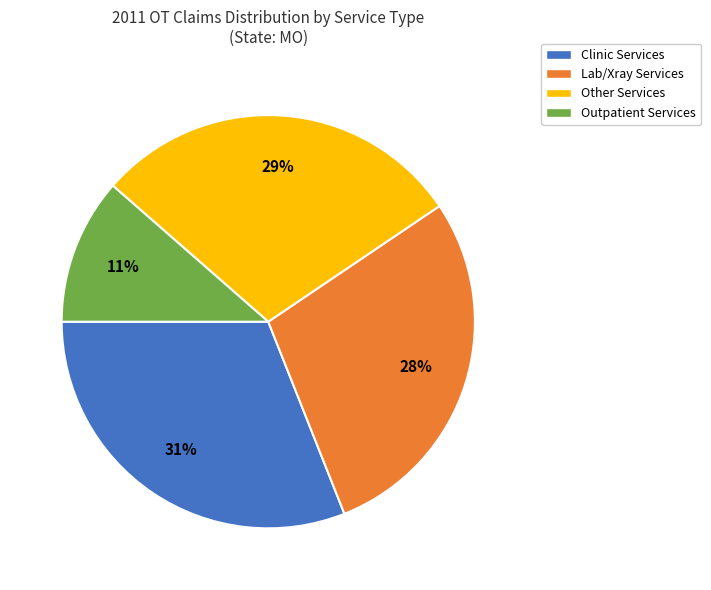

How many slices are in this pie chart?

4